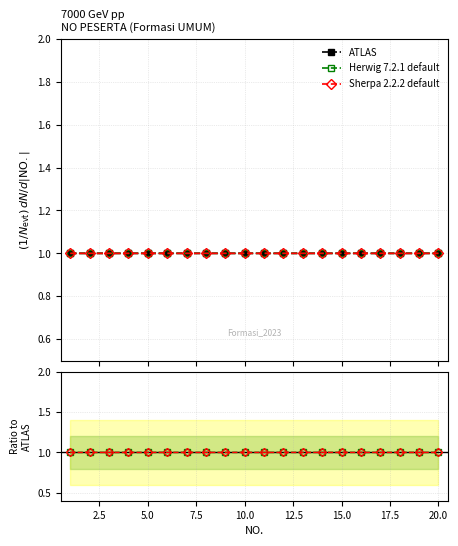

Between 5.0 and 20.0, which is larger?

5.0